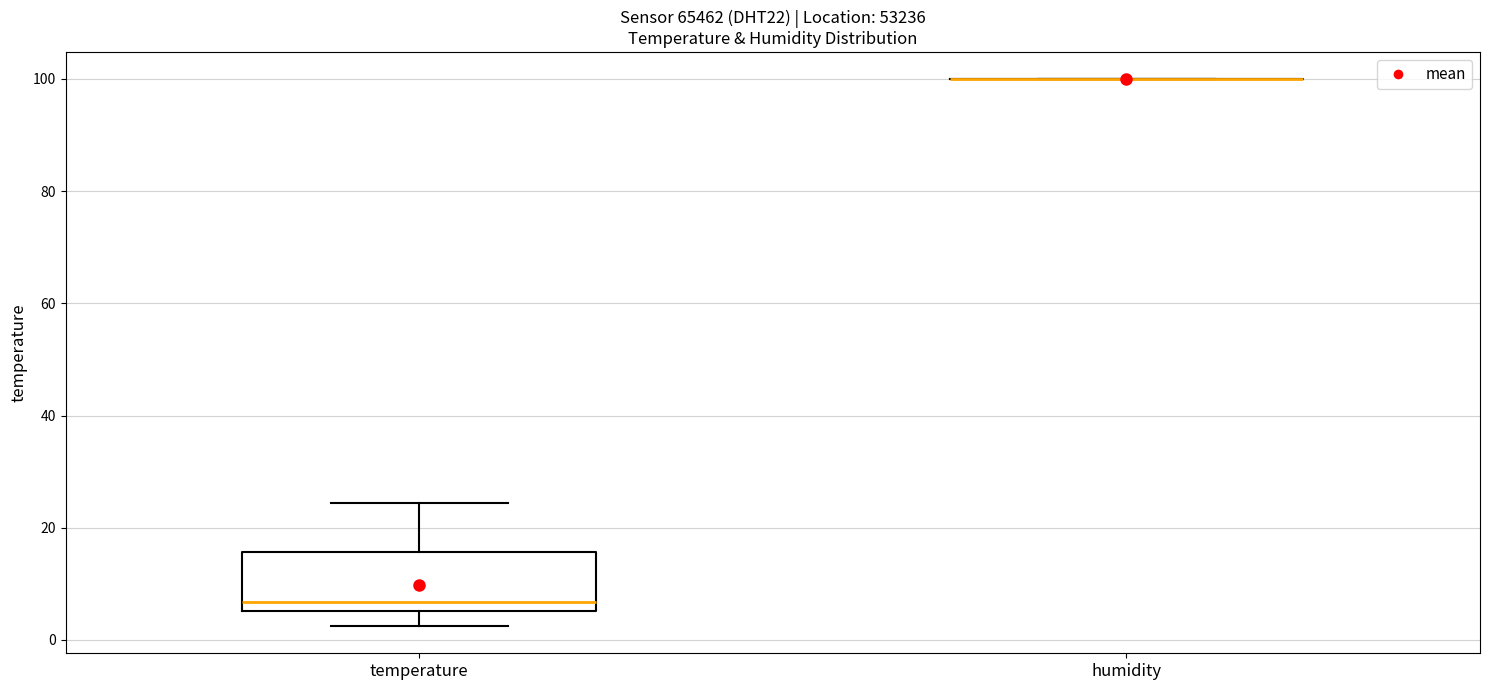

Which box is the tallest, from its lower edge to its upper edge?

temperature